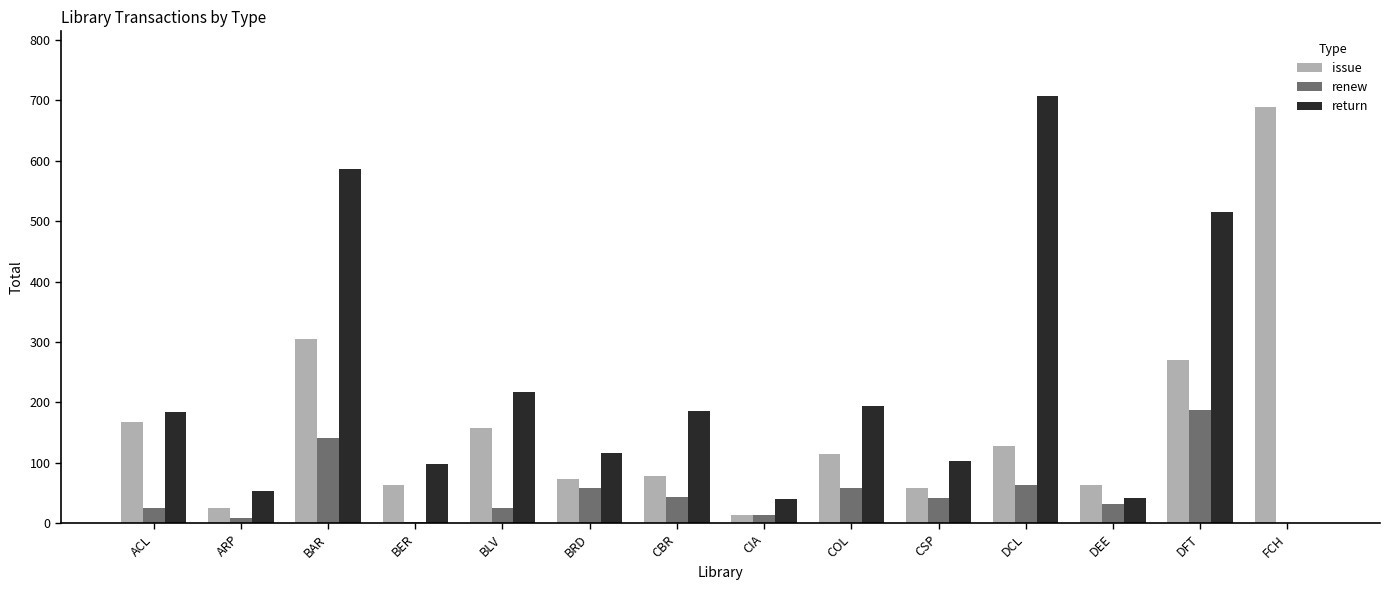

At which label is return closest to 354?

BLV